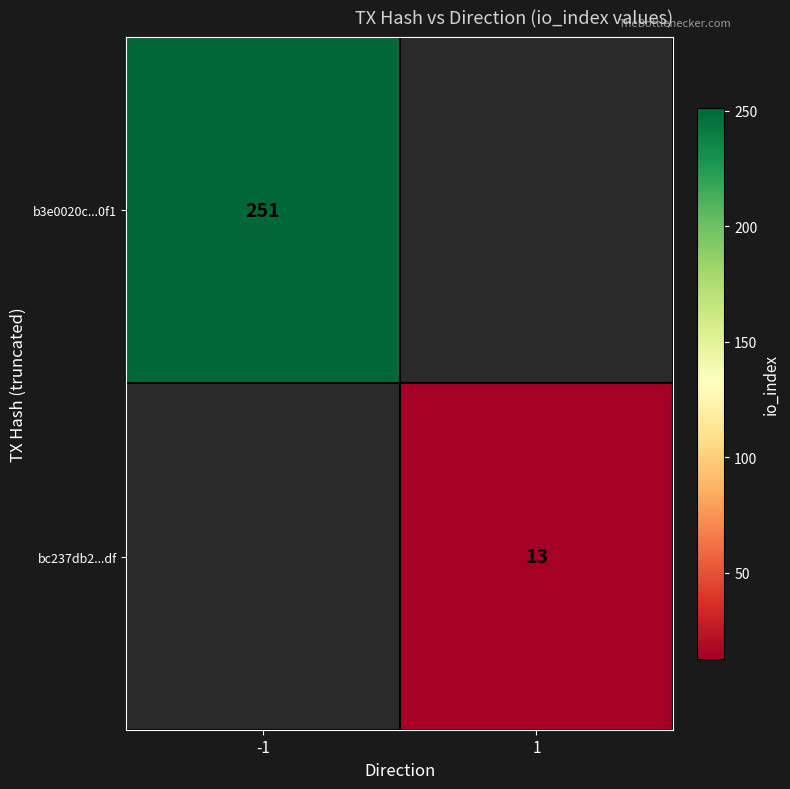

Is it true that b3e0020c...0f1 equals 60 at -1?

False